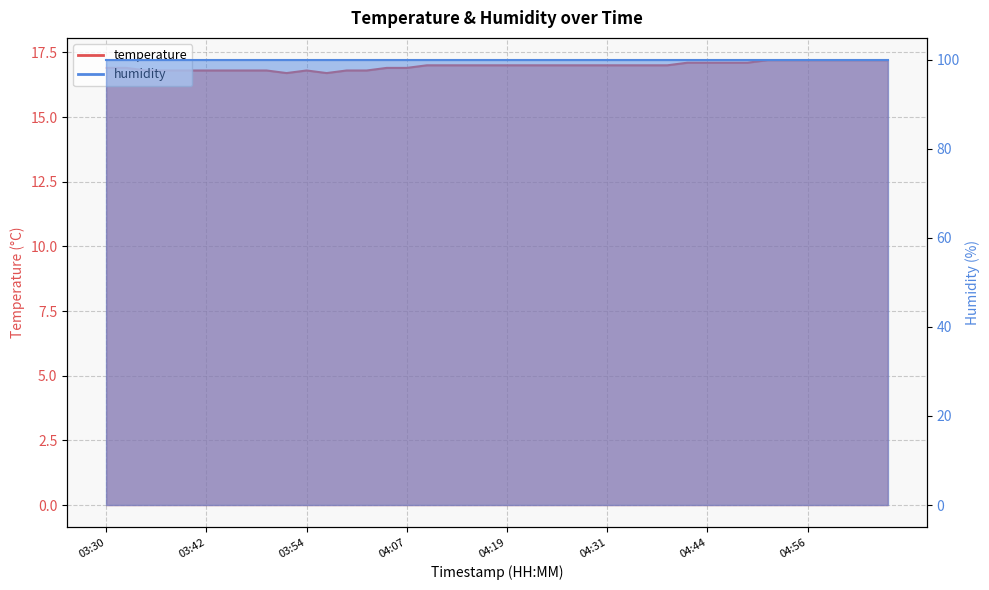

What is the maximum value shown in the chart?

17.2